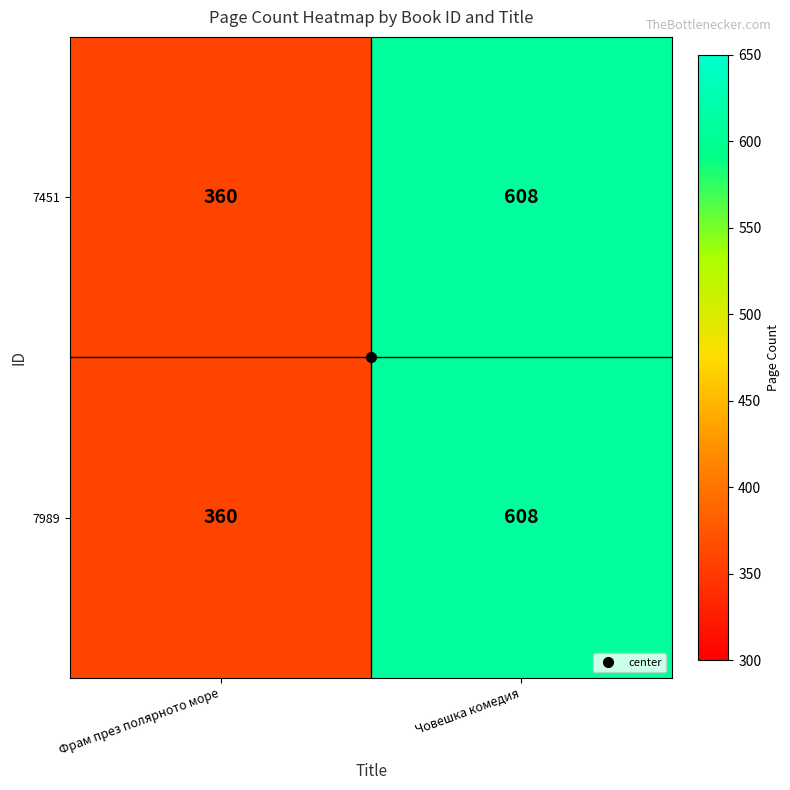

What is the approximate value of 7451 at Фрам през полярното море?

360